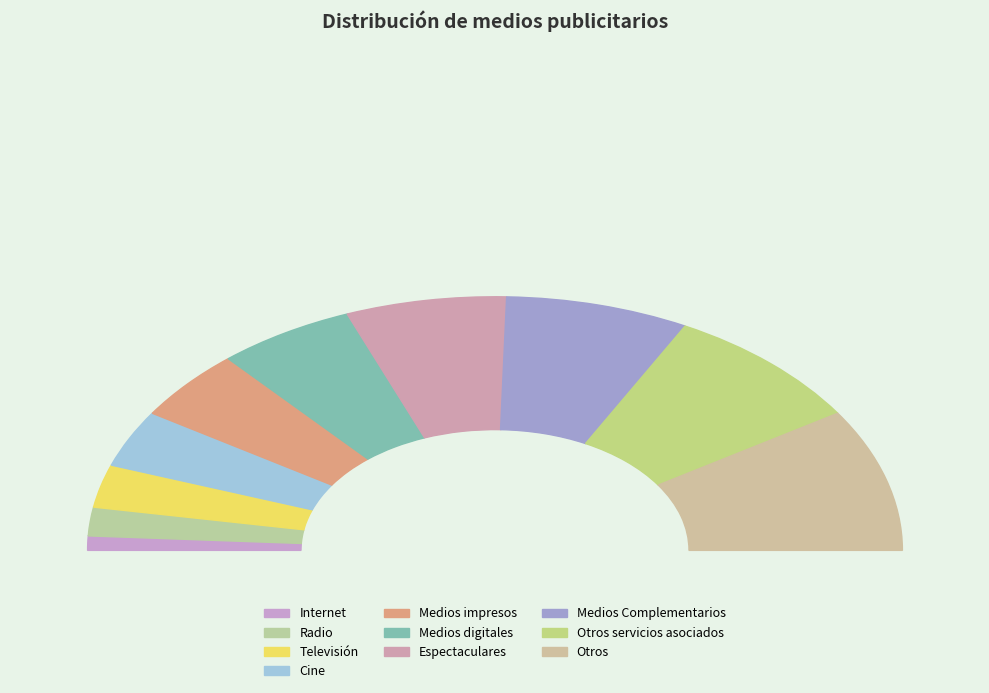

Between Medios Complementarios and Televisión, which is larger?

Medios Complementarios